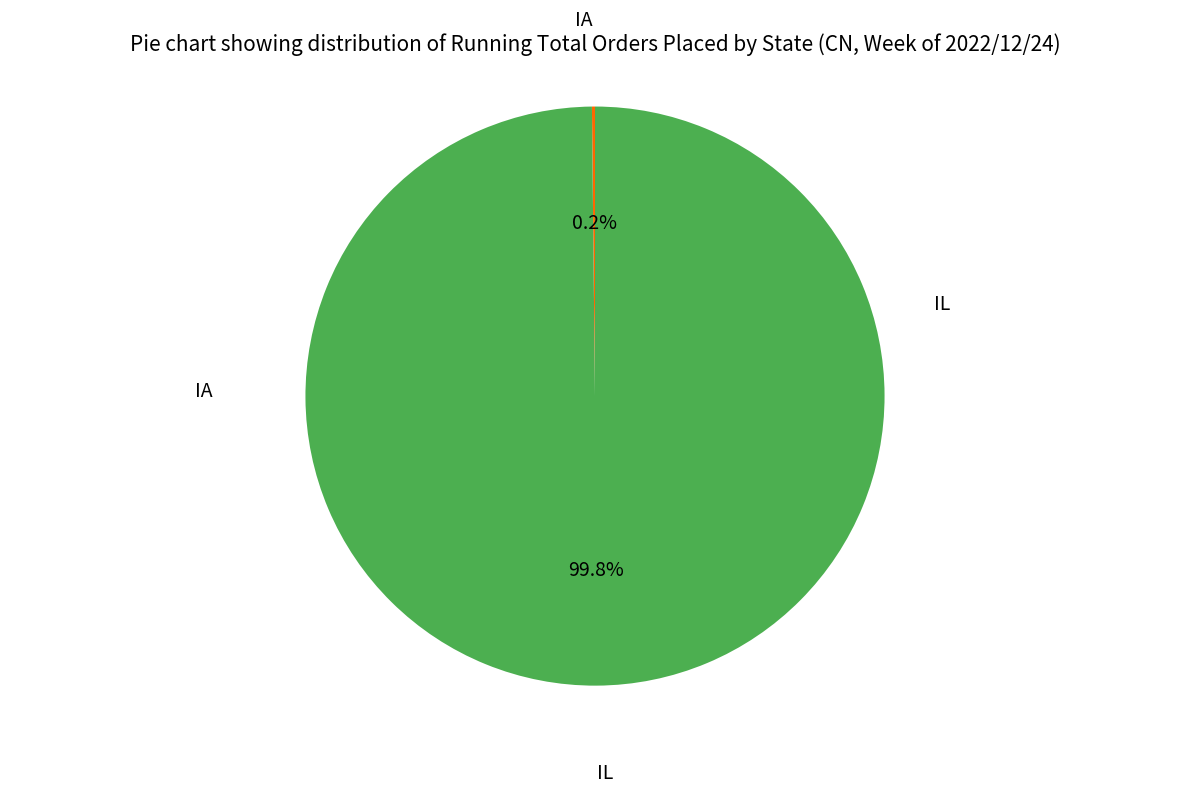

Does any single category account for the majority?

Yes